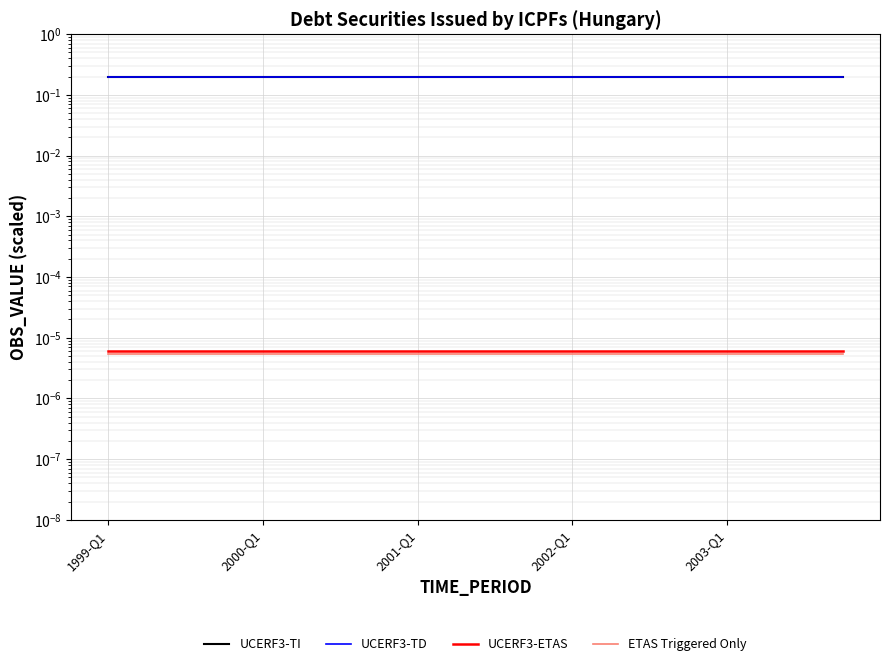

What are all the series names shown in the legend?

UCERF3-TI, UCERF3-TD, UCERF3-ETAS, ETAS Triggered Only